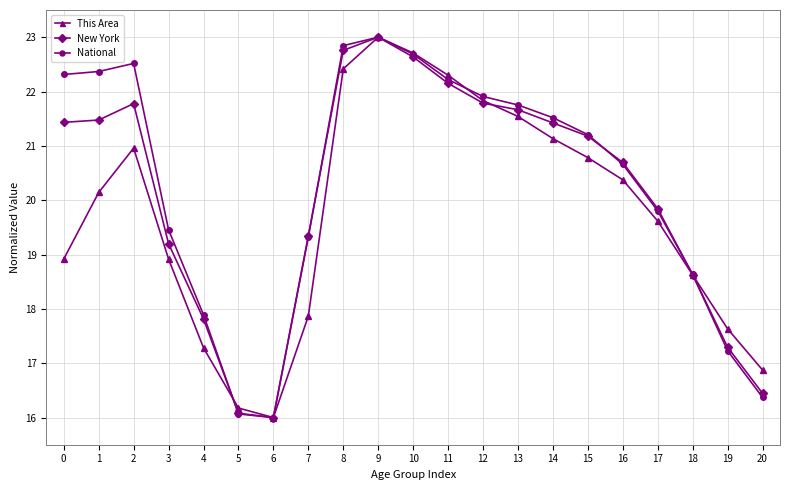

At which category does This Area reach its first local valley?

6